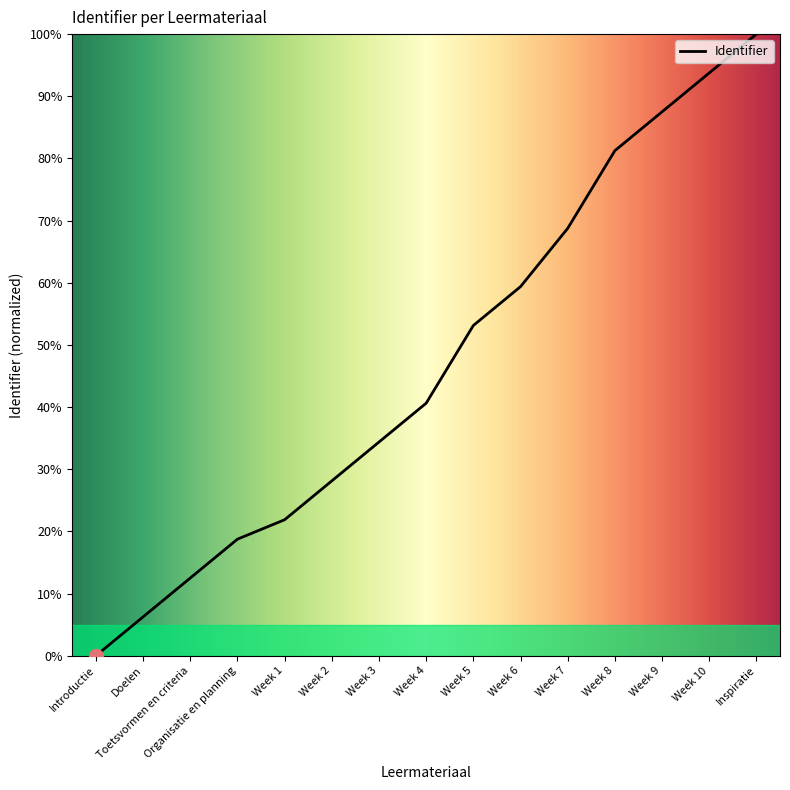

What is the sum of the values at Toetsvormen en criteria and Week 3?

46.9